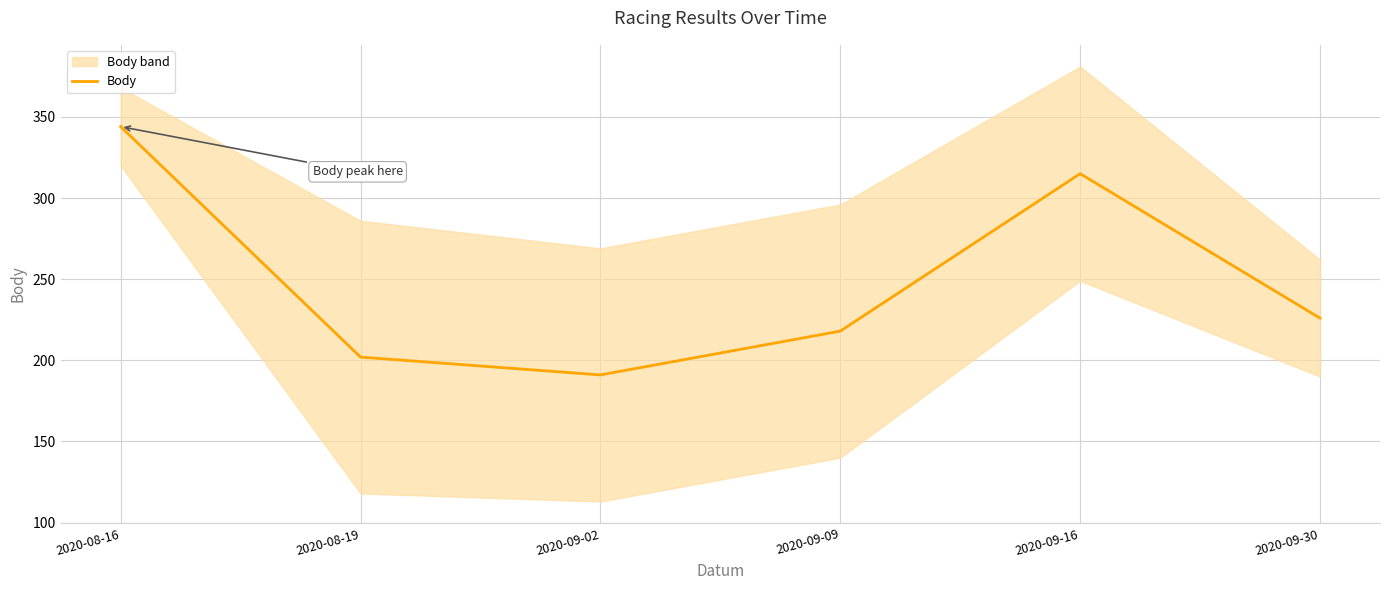

Reading right to left, transcribe all the data shown in this chart.

226	315	218	191	202	344